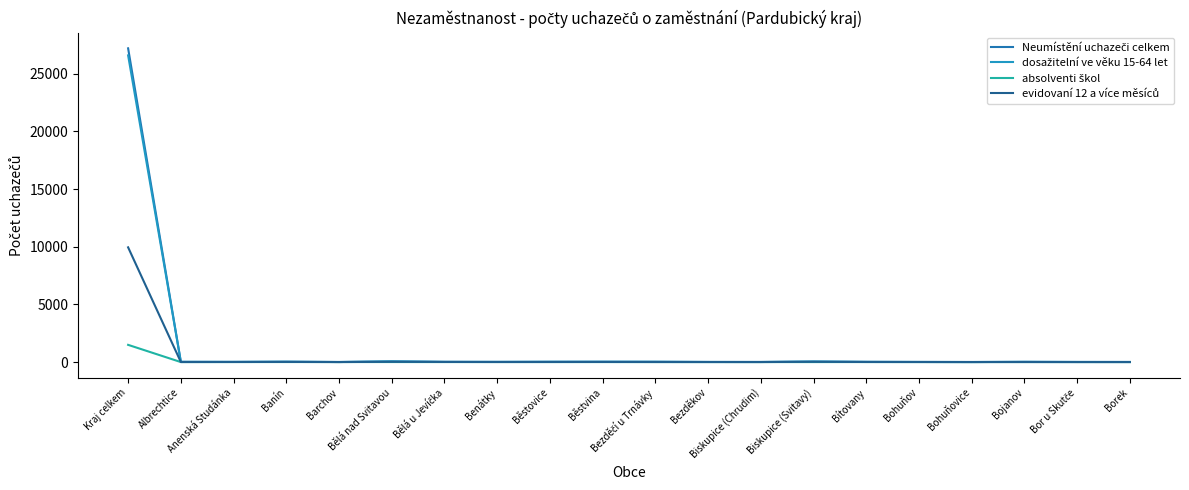

Reading left to right, transcribe all the data shown in this chart.

Neumístění uchazeči celkem: 27206	19	14	28	6	54	17	15	23	26	24	10	8	39	18	10	5	20	10	8
dosažitelní ve věku 15-64 let: 26596	19	14	27	6	52	17	15	23	25	24	10	8	39	17	10	5	18	9	8
absolventi škol: 1493	0	1	3	2	3	0	3	1	0	1	0	0	0	2	0	0	3	1	1
evidovaní 12 a více měsíců: 9949	4	7	13	2	24	11	4	7	10	5	3	3	24	7	5	3	3	0	2